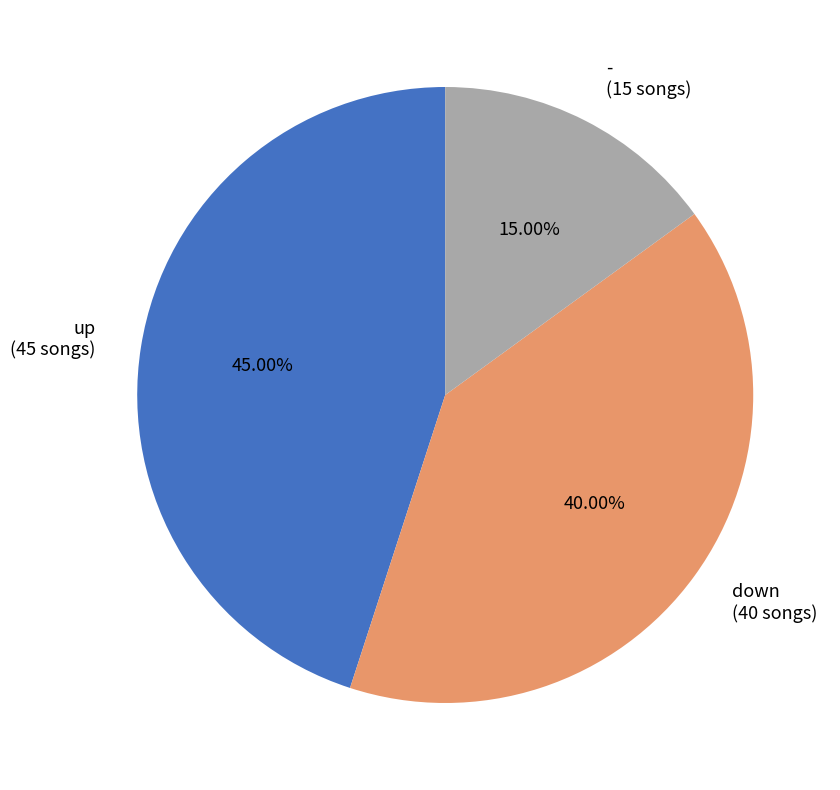

Count the number of slices in the pie.

3